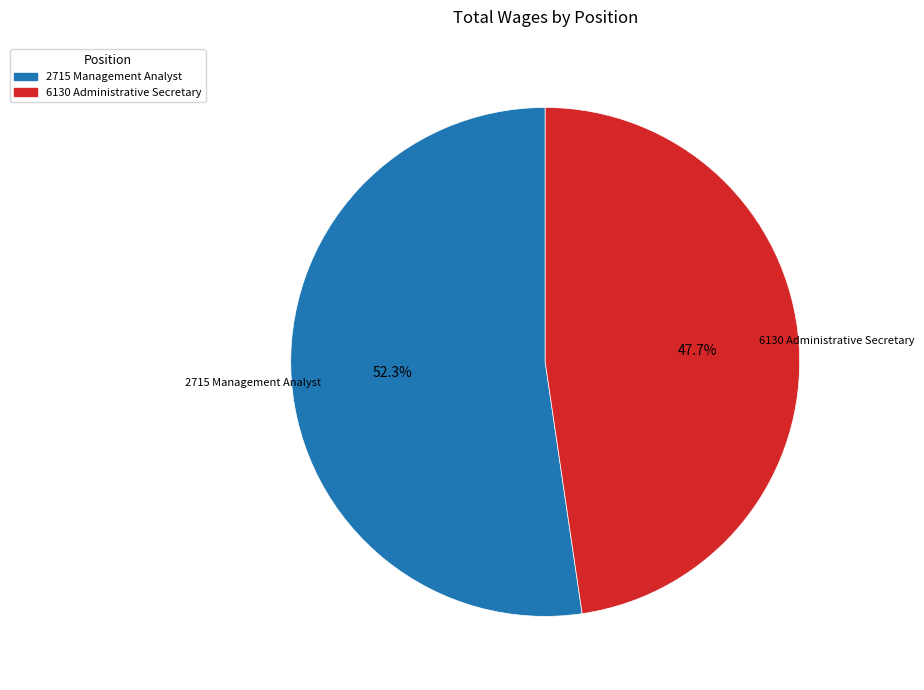

How many slices are in this pie chart?

2